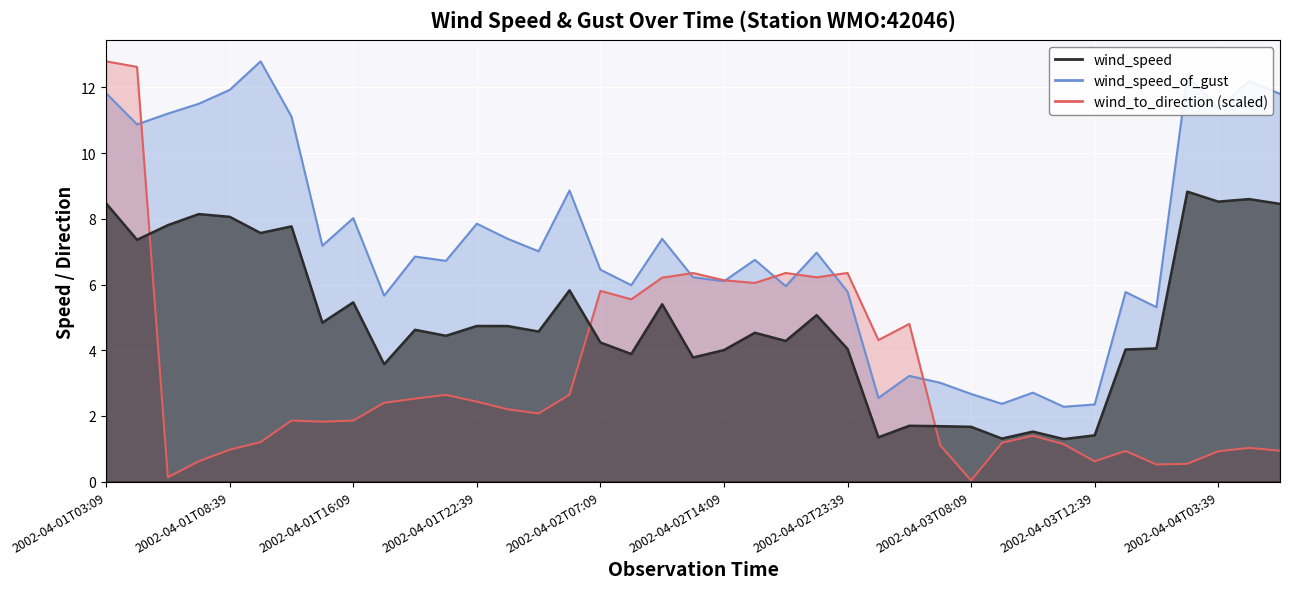

Which series has the largest total across all categories?

wind_speed_of_gust